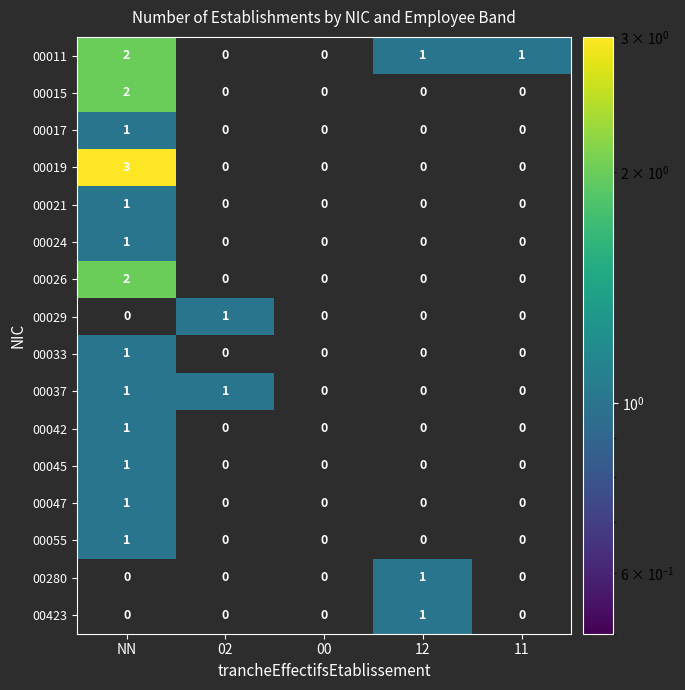

The 00047 series shows 2 at NN. True or false?

False